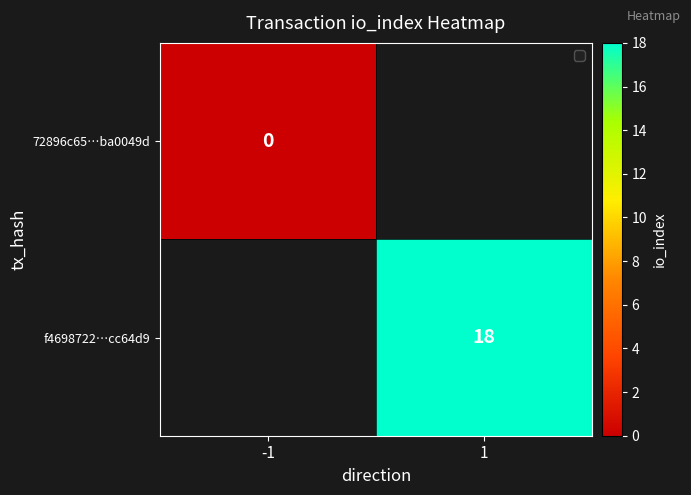

The value of f4698722…cc64d9 at 1 is 18. True or false?

True